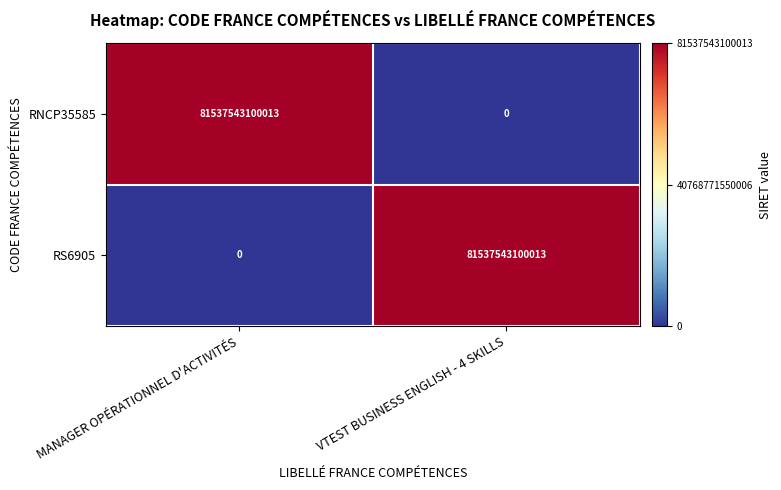

At VTEST BUSINESS ENGLISH - 4 SKILLS, list the series in order from largest to smallest.

RS6905, RNCP35585